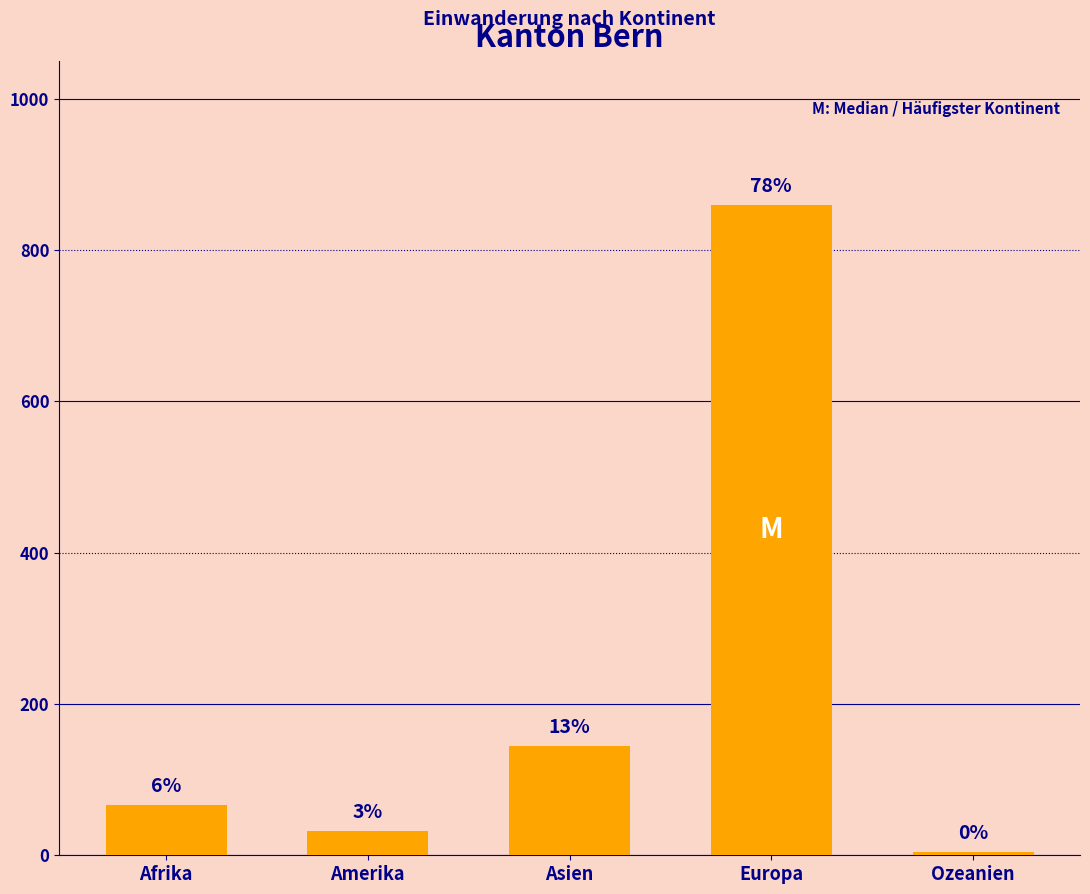

List the labels in order of value, smallest first.

Ozeanien, Amerika, Afrika, Asien, Europa